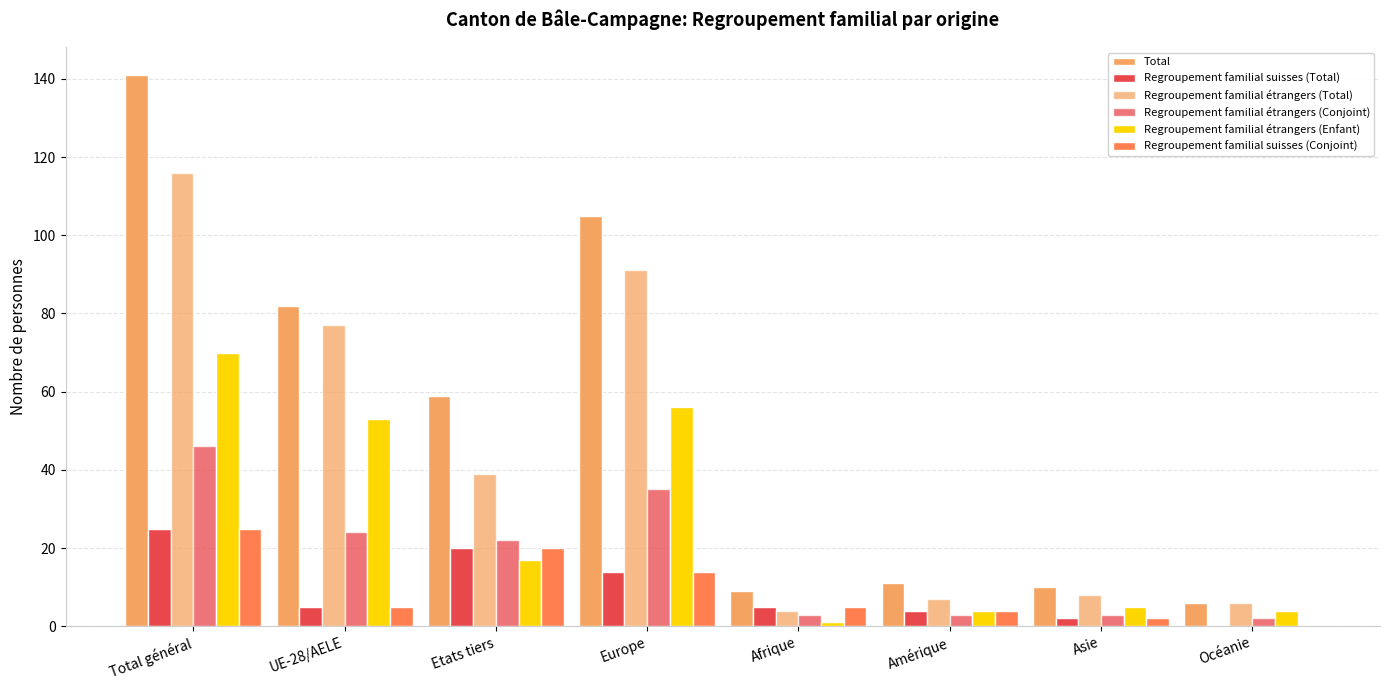

At how many categories does at least one series exceed 11?

4